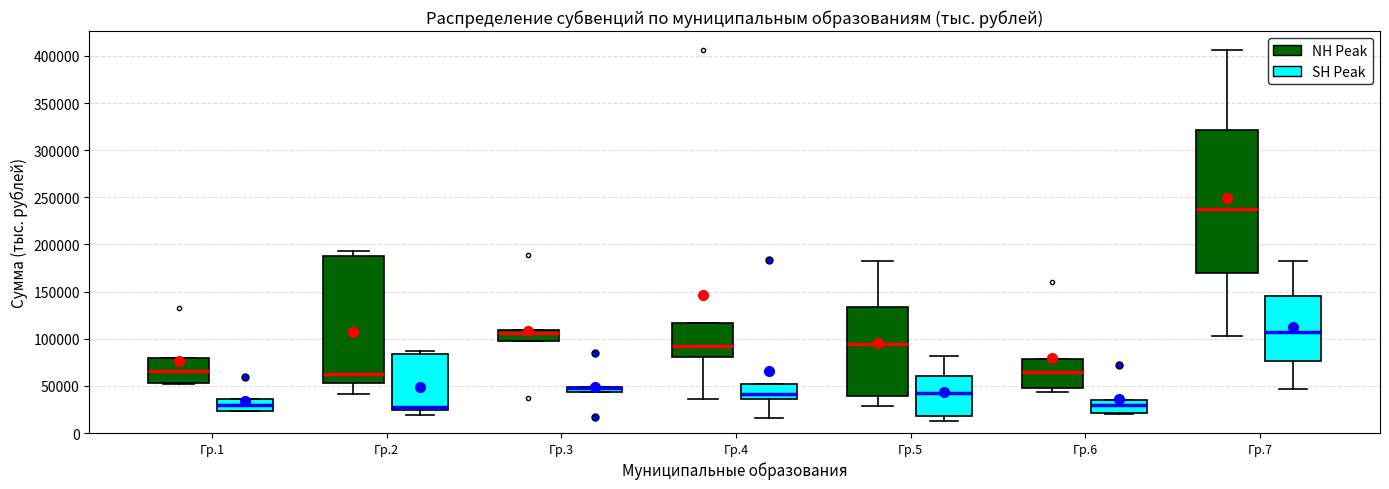

Comparing the boxes themselves (not the whiskers), which one is the tallest?

Гр.7 (NH Peak)